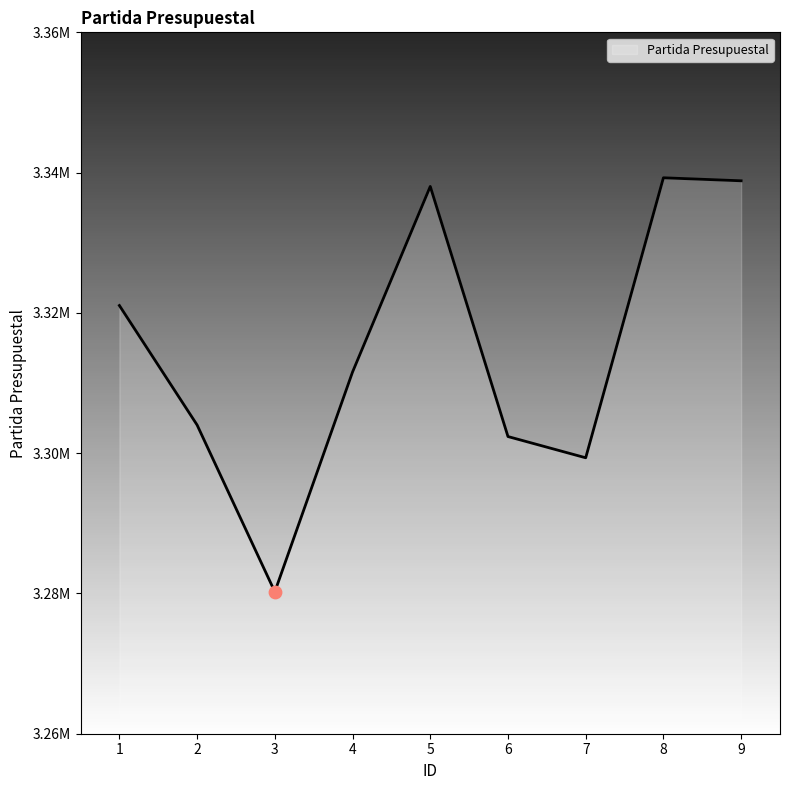

What is the ratio of the value at 6 to the value at 8?

1.0